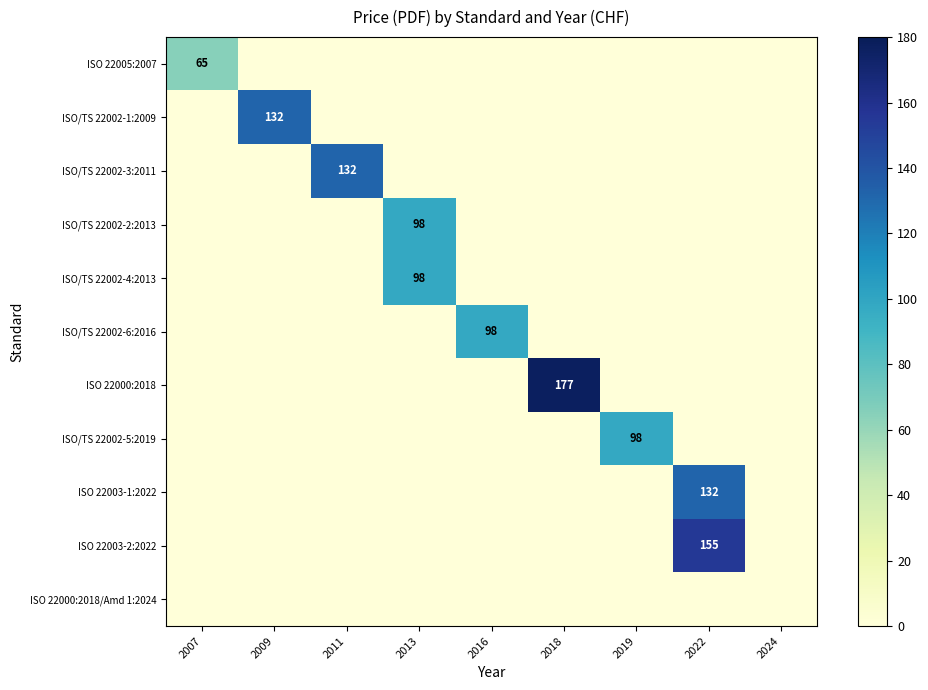

The value of ISO/TS 22002-6:2016 at 2016 is 32. True or false?

False